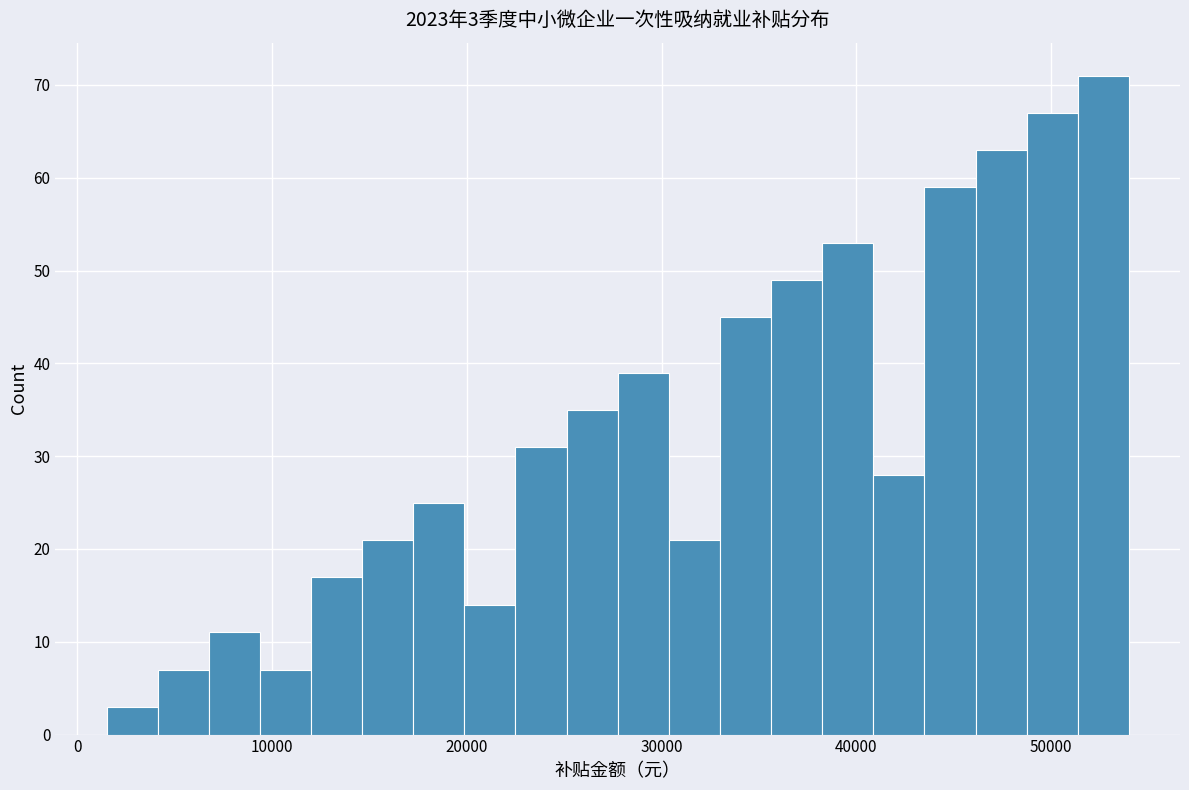

Around what value on the x-axis is the tallest bar? Give the approximate position of its centre, as read against the axis.

53000